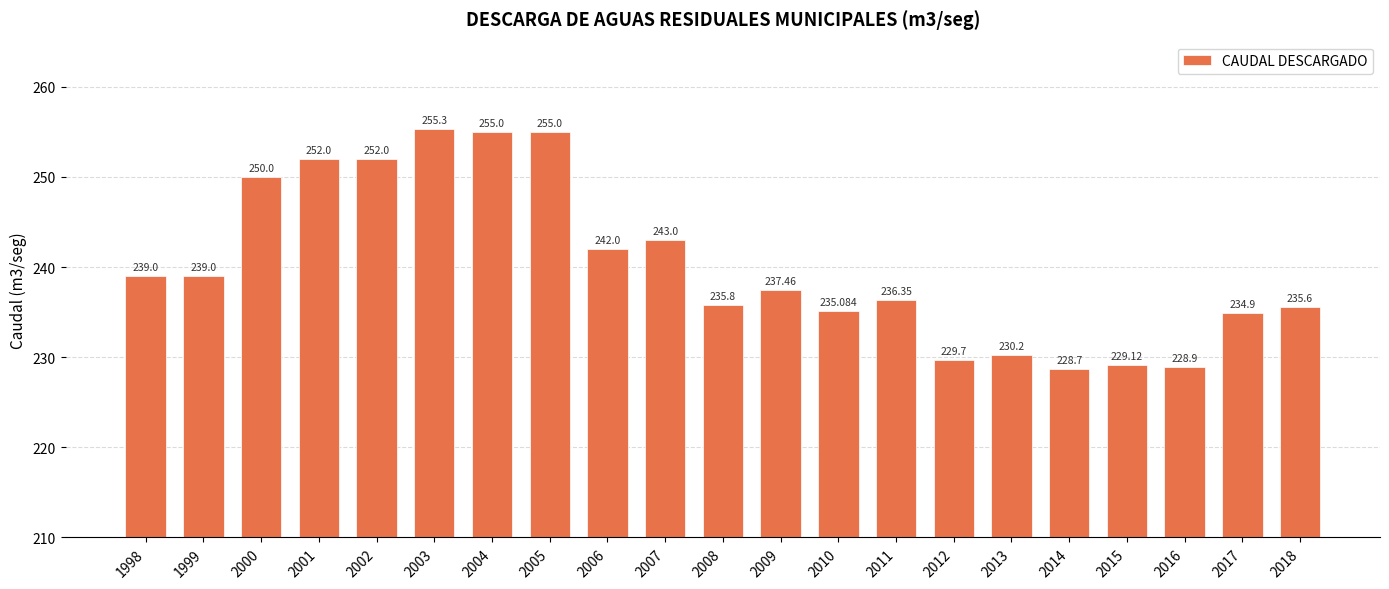

Reading right to left, what are all the values shown in this chart?

235.6	234.9	228.9	229.1	228.7	230.2	229.7	236.3	235.1	237.5	235.8	243.0	242.0	255.0	255.0	255.3	252.0	252.0	250.0	239.0	239.0